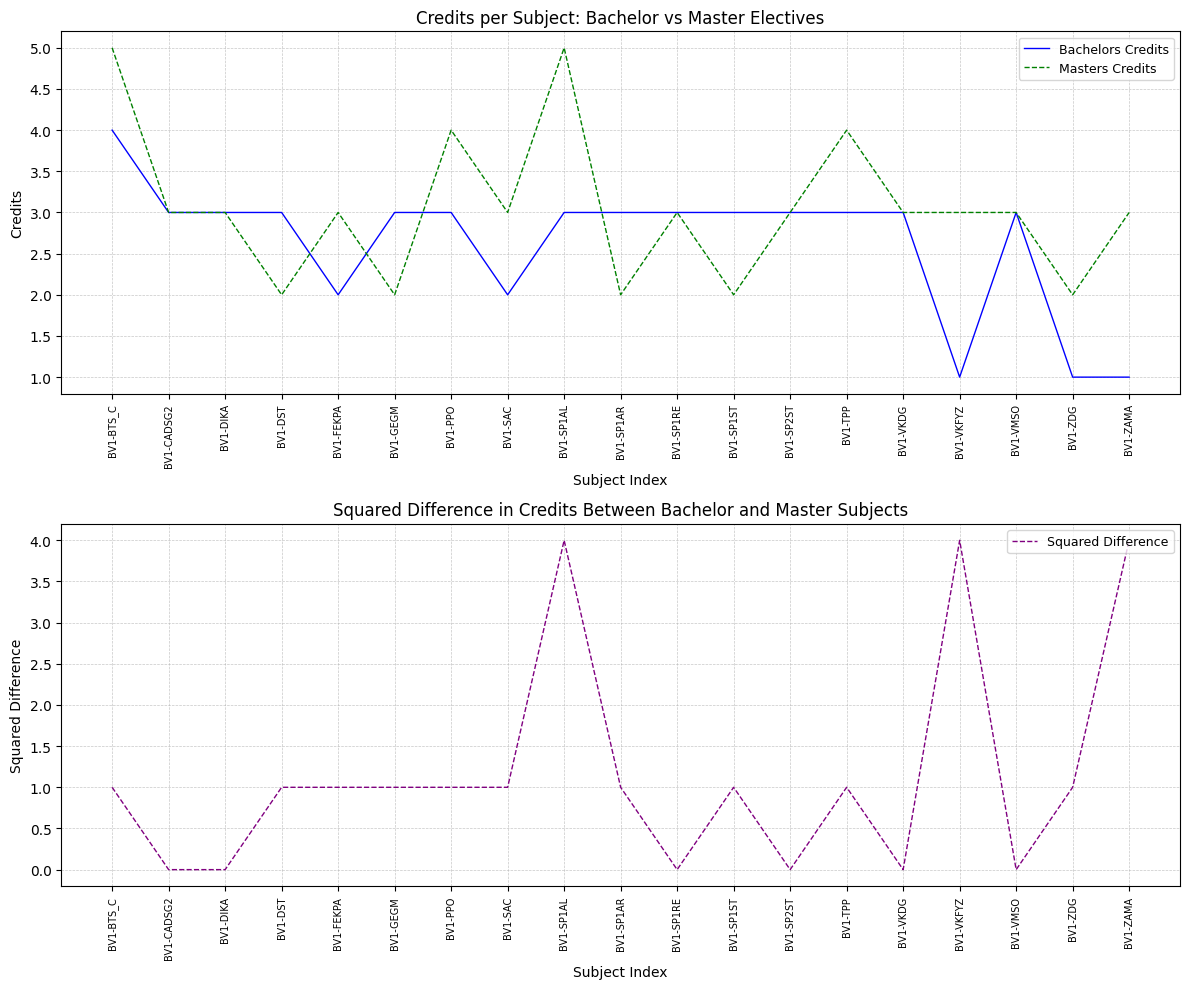

Which series has the largest total across all categories?

Masters Credits